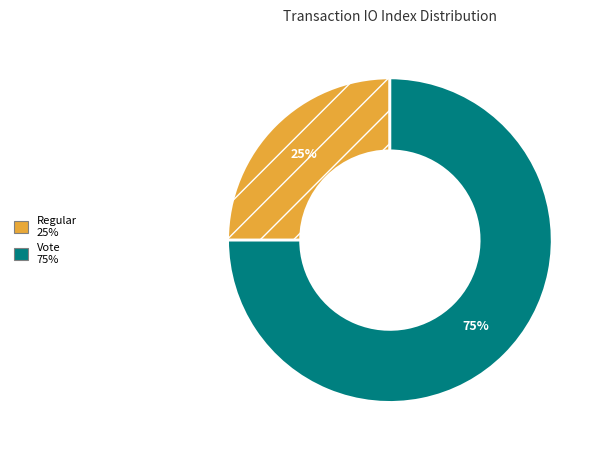

Between Regular and Vote, which is larger?

Vote